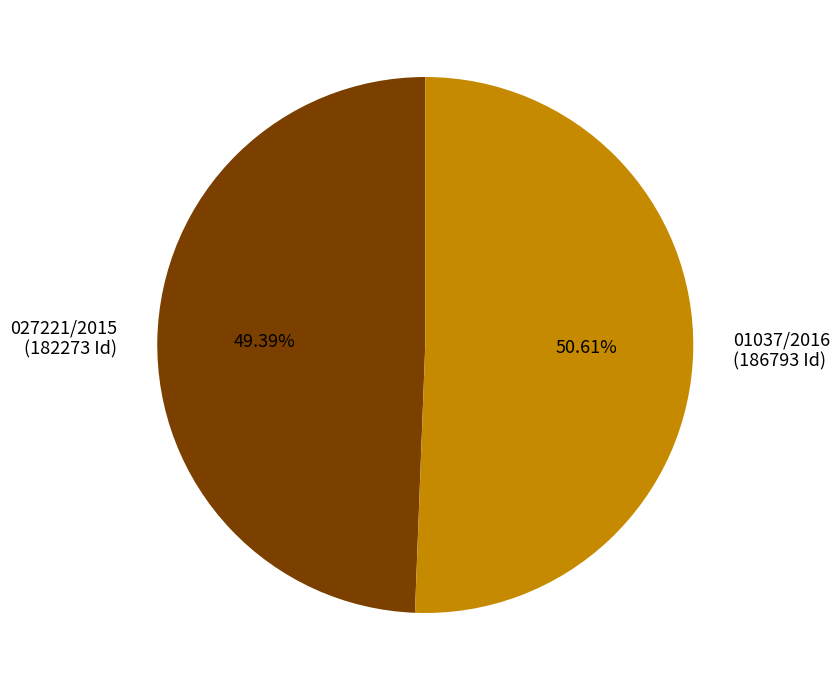

Which category has the smallest portion of the pie?

027221/2015